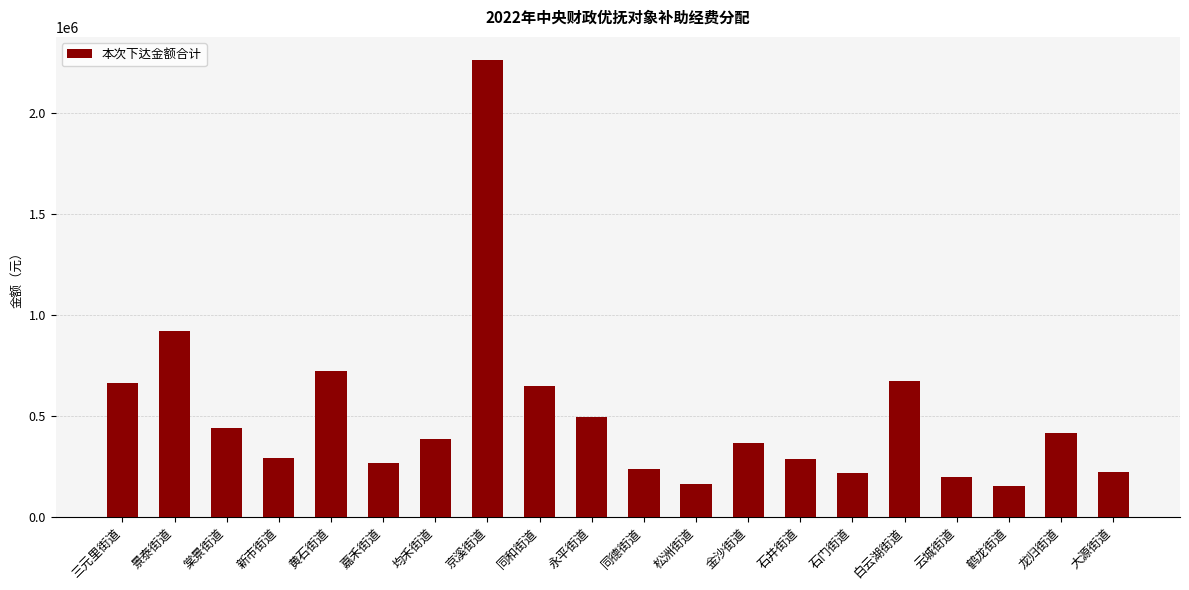

Which category has the highest value across all series?

京溪街道